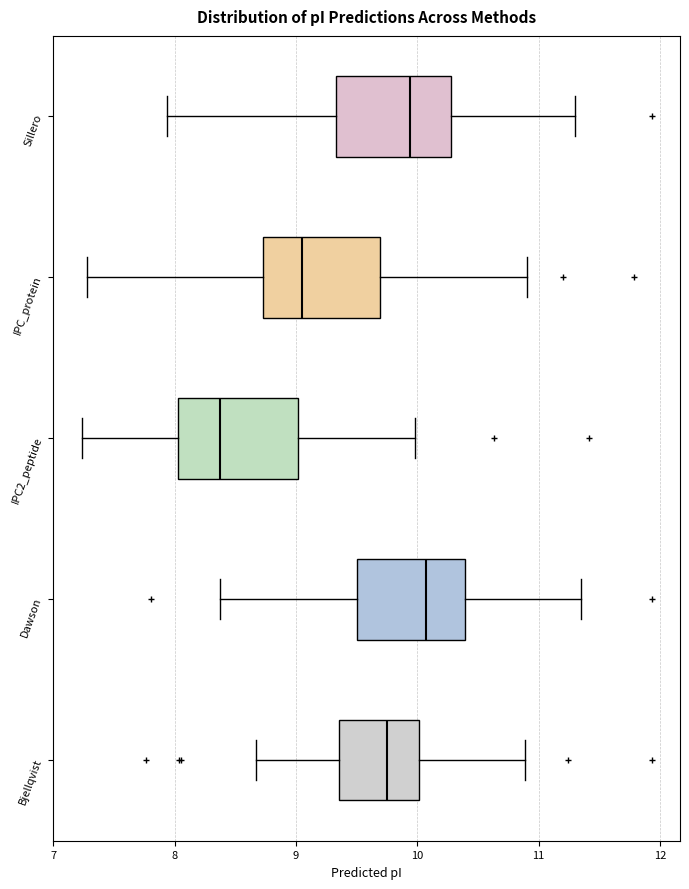

Reading bottom to top, read every box against the x-axis: the position of its median line, the range the box covers, and the ends of its whiskers. The values are not printed on the chart, so give them approximately, as read against the axis.

Bjellqvist: median 9.8, box 9.4 to 10.0, whiskers 8.7 to 10.9
Dawson: median 10.1, box 9.5 to 10.4, whiskers 8.4 to 11.3
IPC2_peptide: median 8.4, box 8.0 to 9.0, whiskers 7.2 to 10.0
IPC_protein: median 9.0, box 8.7 to 9.7, whiskers 7.3 to 10.9
Sillero: median 9.9, box 9.3 to 10.3, whiskers 7.9 to 11.3